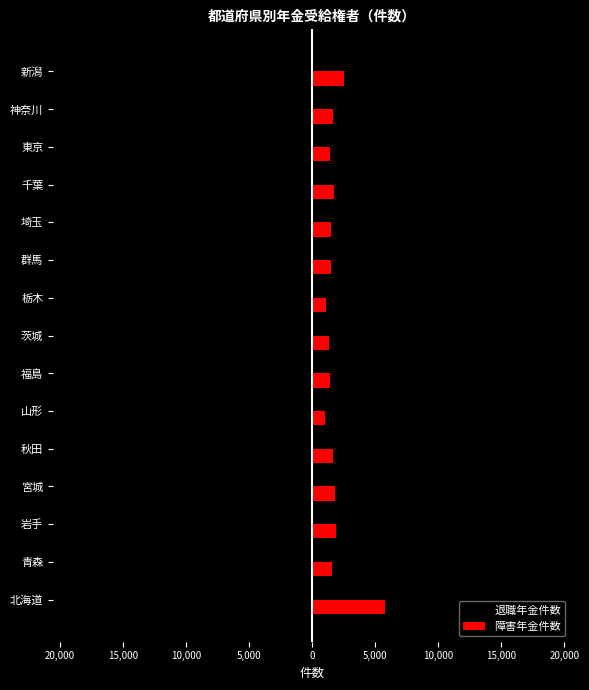

What are all the series names shown in the legend?

退職年金件数, 障害年金件数